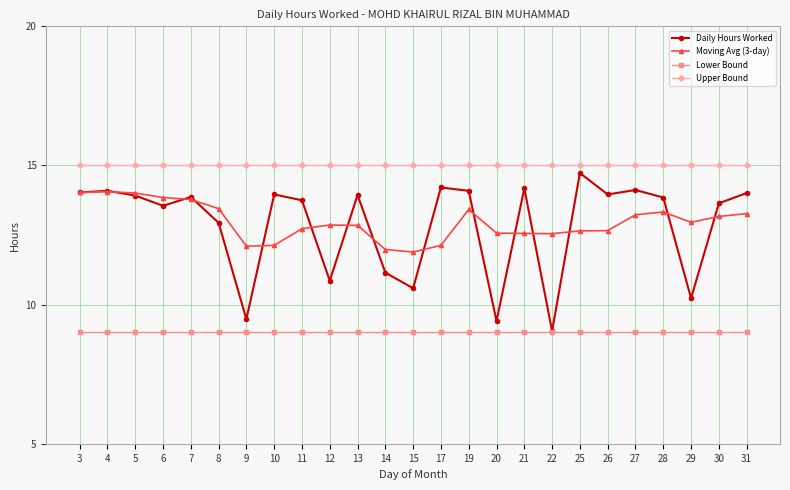

At how many categories does at least one series exceed 14?

25